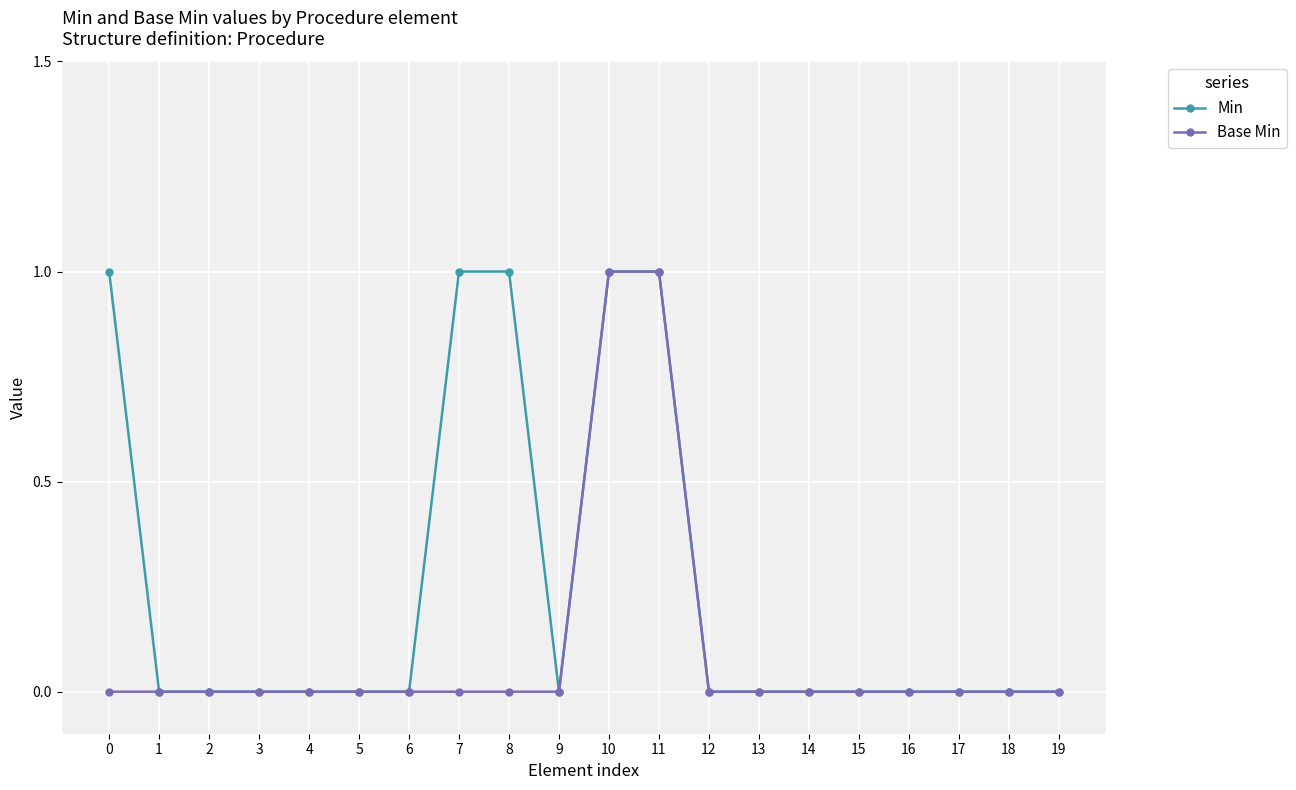

List the series in order of their overall mean, highest first.

Min, Base Min